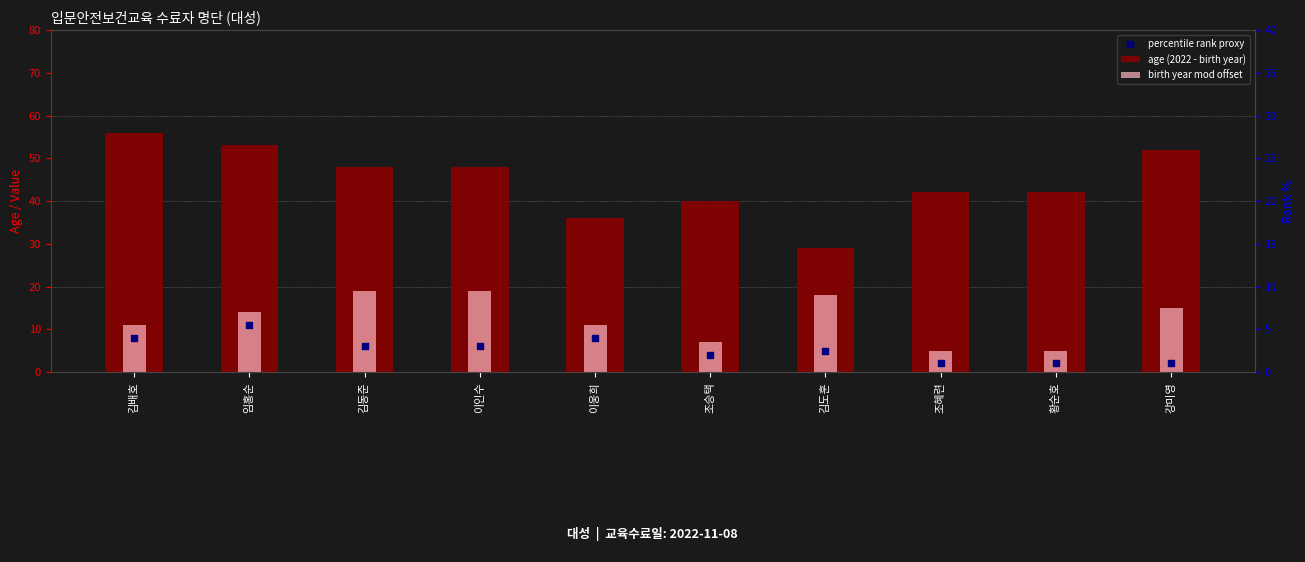

Which series has the largest Y range (max minus min)?

age (2022 - birth year)